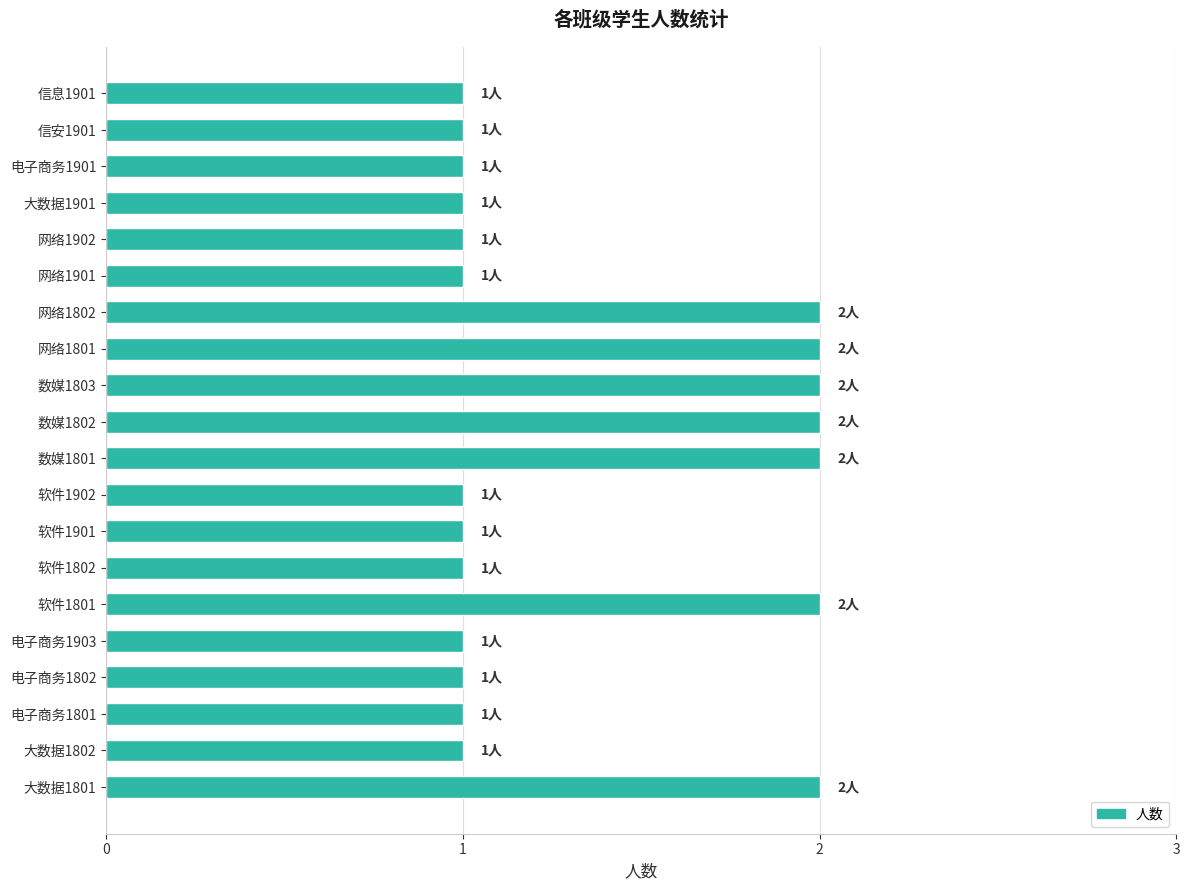

How many categories are shown in the chart?

20